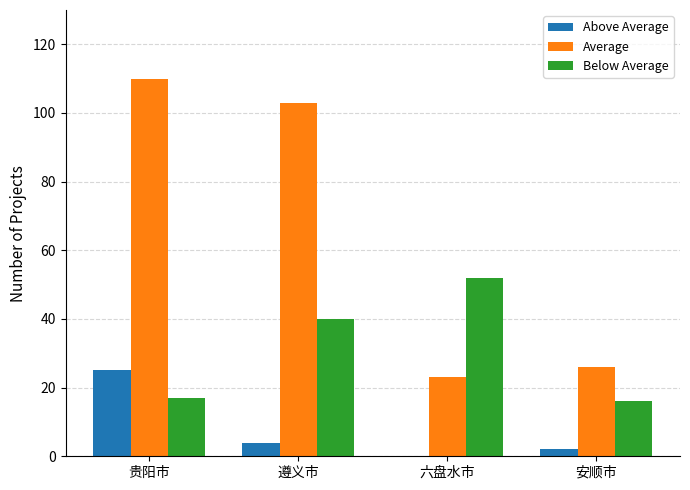

Which series changed the most between 遵义市 and 安顺市?

Average